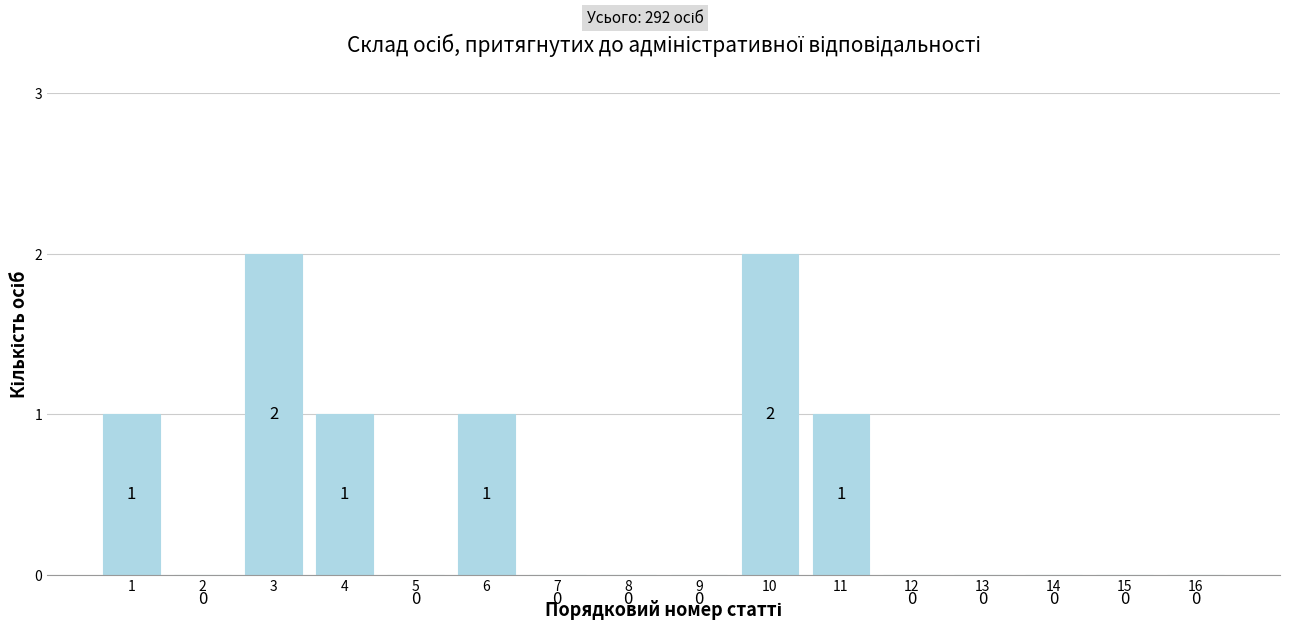

Reading right to left, extract all data points from this chart.

16=0	15=0	14=0	13=0	12=0	11=1	10=2	9=0	8=0	7=0	6=1	5=0	4=1	3=2	2=0	1=1